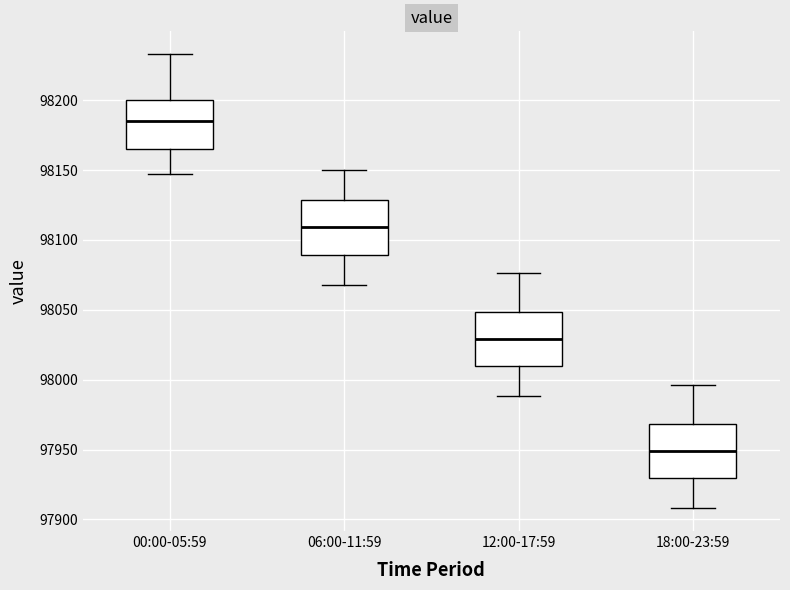

Which box has the highest median line?

00:00-05:59